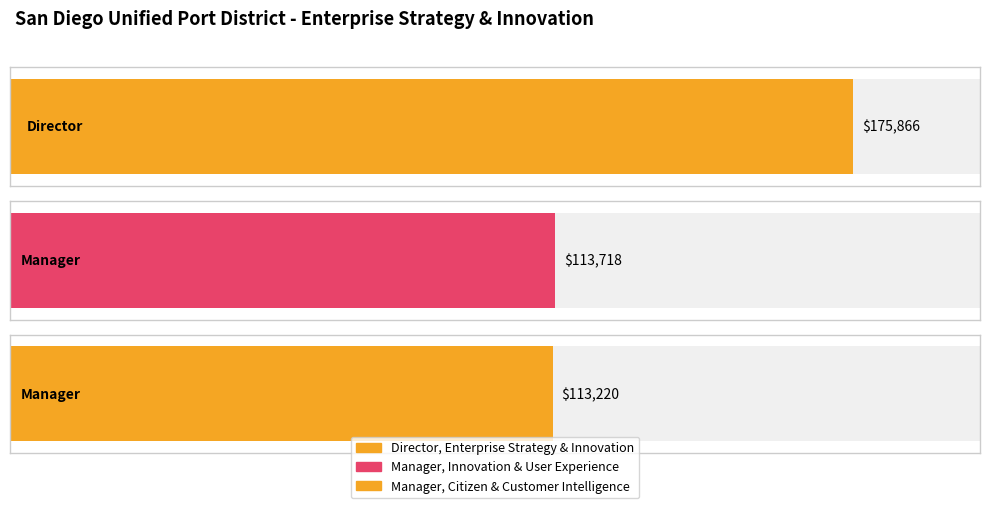

Reading left to right, transcribe all the data shown in this chart.

175866	113718	113220